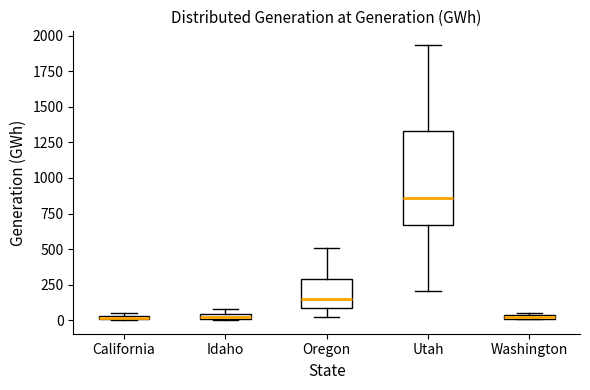

Comparing the boxes themselves (not the whiskers), which one is the tallest?

Utah